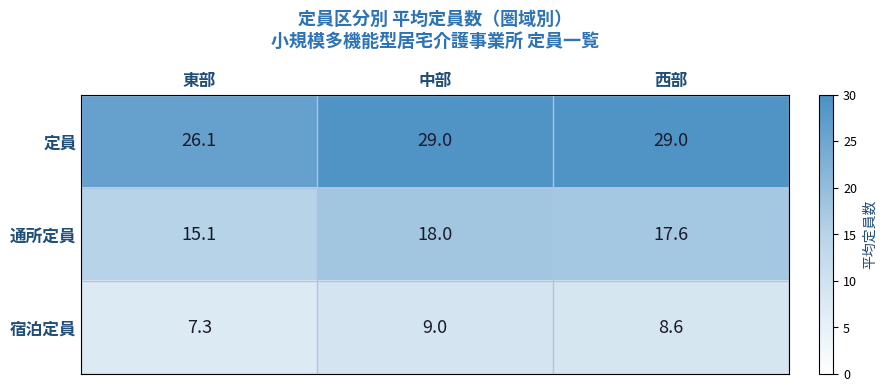

How many values in the 宿泊定員 series exceed 8?

2